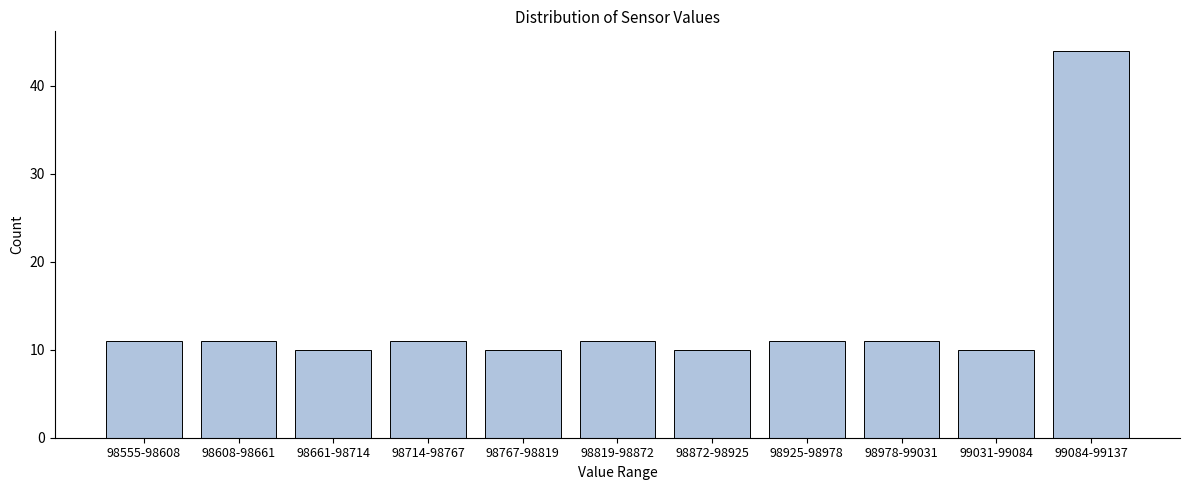

Reading right to left, extract all data points from this chart.

99084-99137=44	99031-99084=10	98978-99031=11	98925-98978=11	98872-98925=10	98819-98872=11	98767-98819=10	98714-98767=11	98661-98714=10	98608-98661=11	98555-98608=11